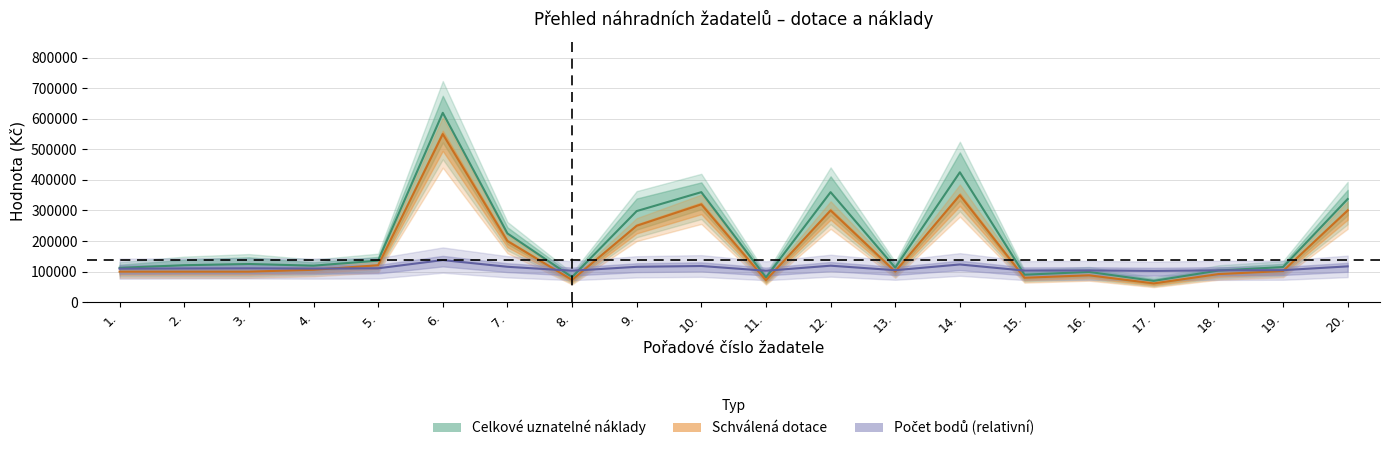

How many data points in Schválená dotace are above 102000?

9